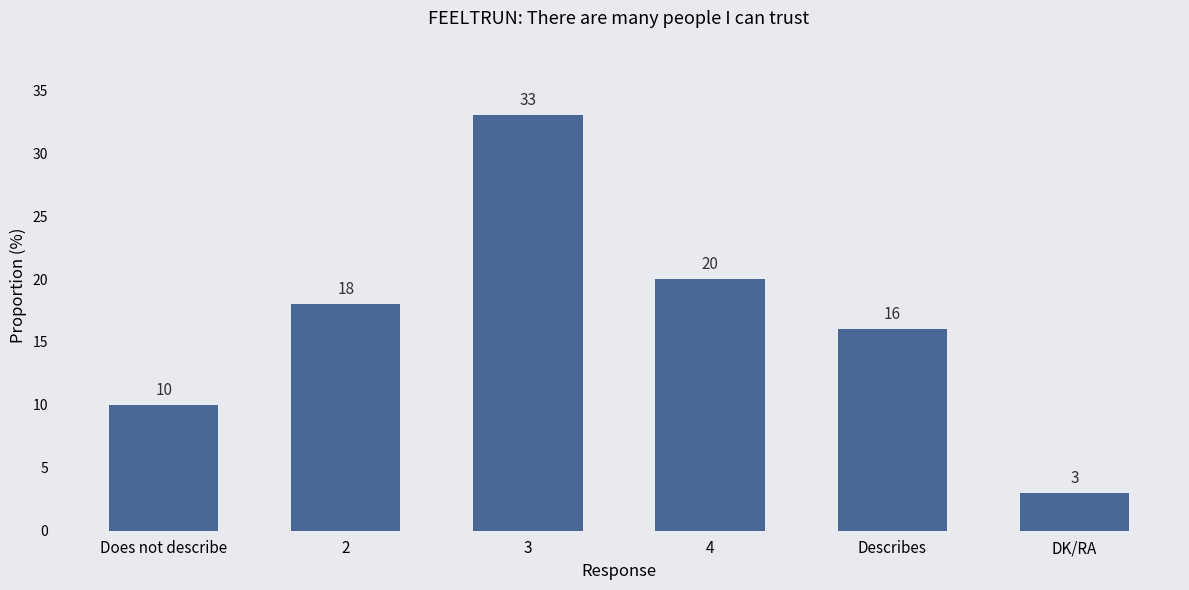

Reading right to left, list all the values displayed in this chart.

3	16	20	33	18	10